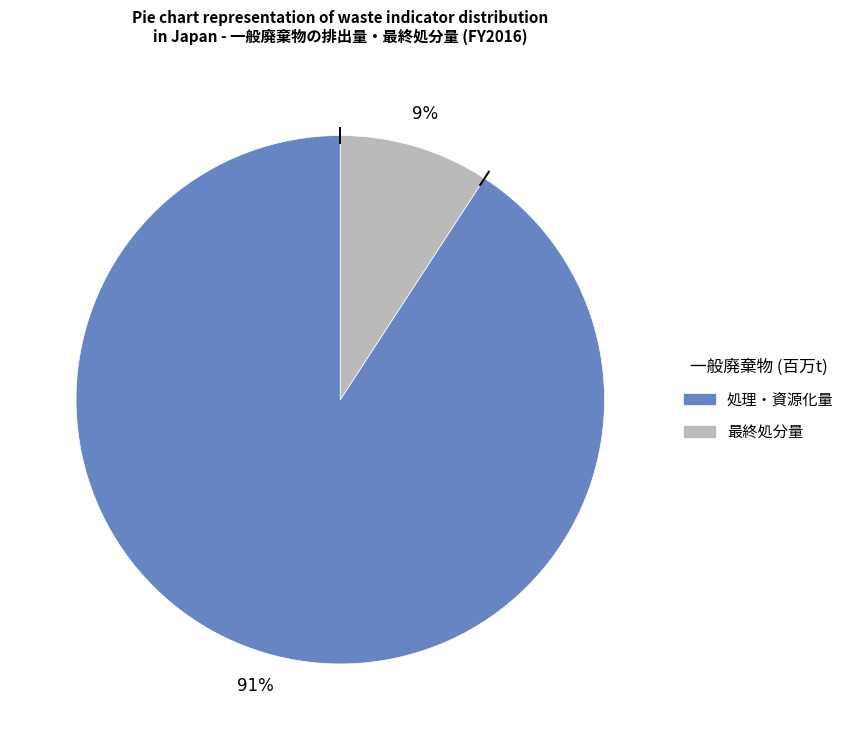

Does any single category account for the majority?

Yes